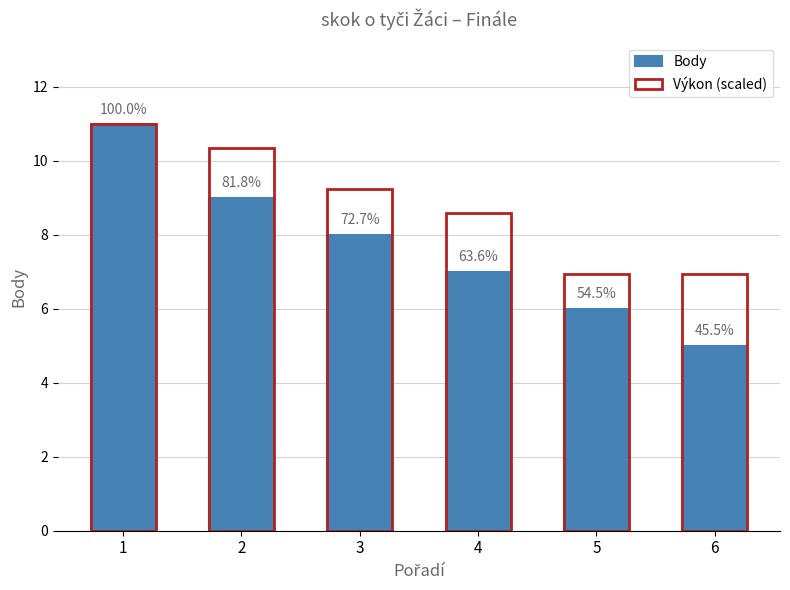

Where is Výkon (scaled) nearest to the value 8?

4